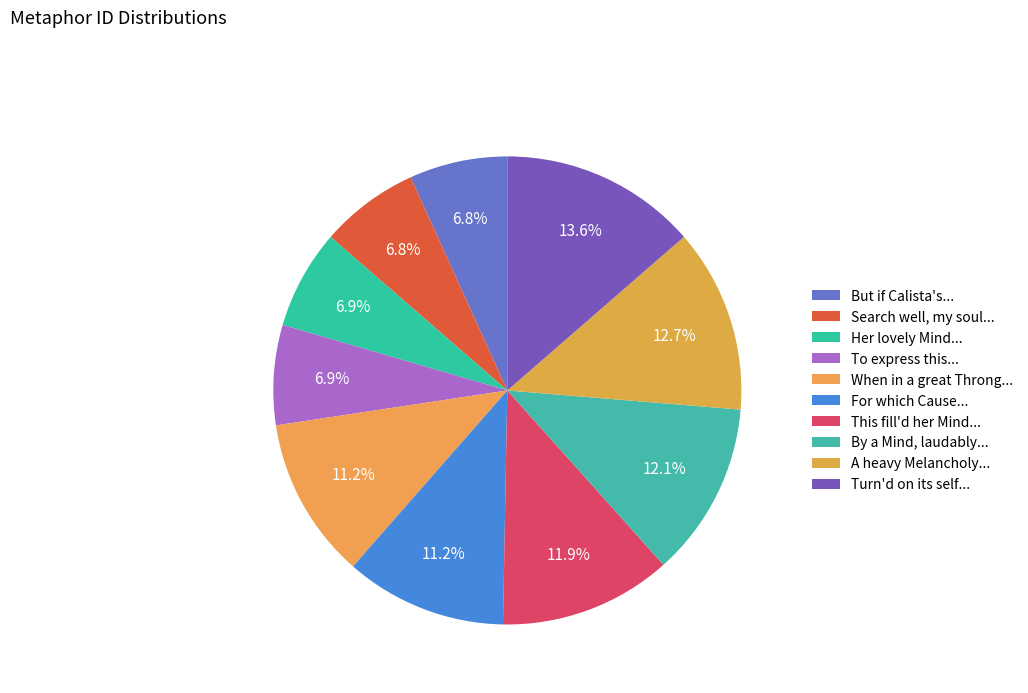

Is there a majority slice in this chart?

No